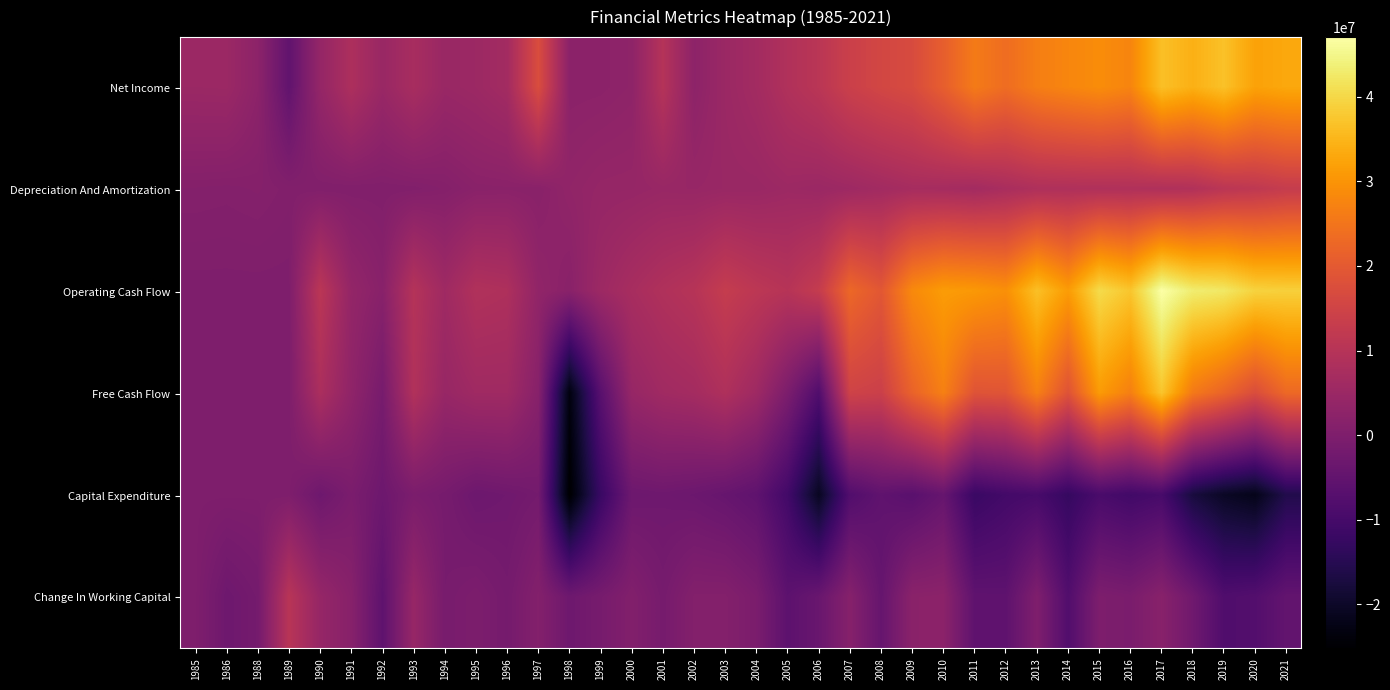

What is the spread (max minus min) of values at 2005?

20628000